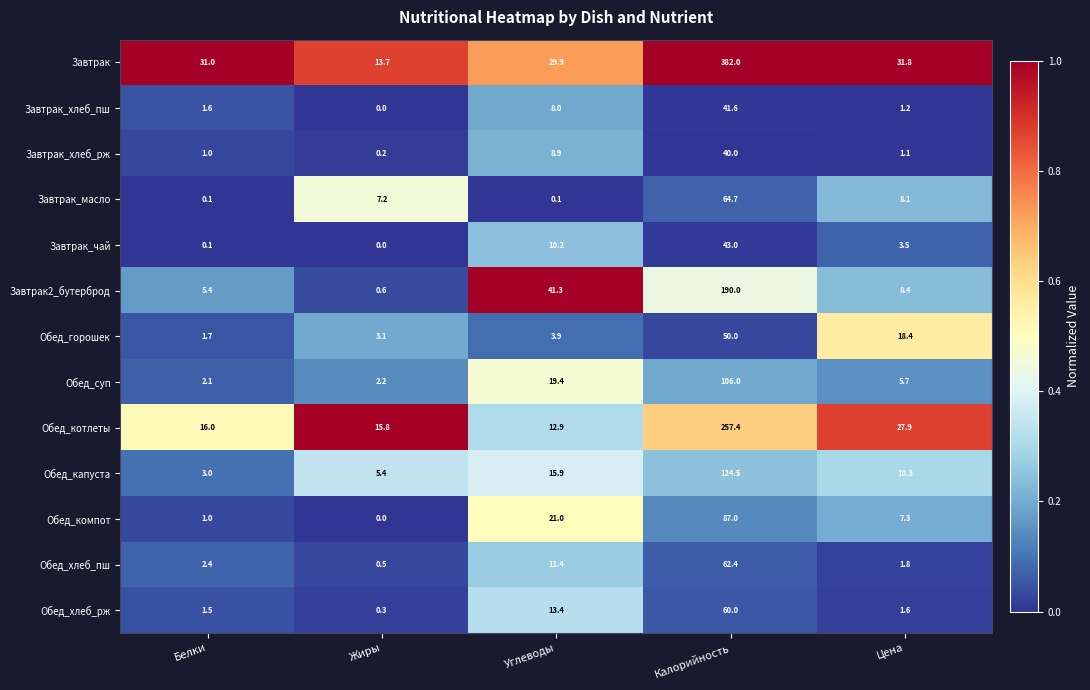

Is the value of Завтрак2_бутерброд at Углеводы greater than the value of Обед_хлеб_пш at Углеводы?

Yes